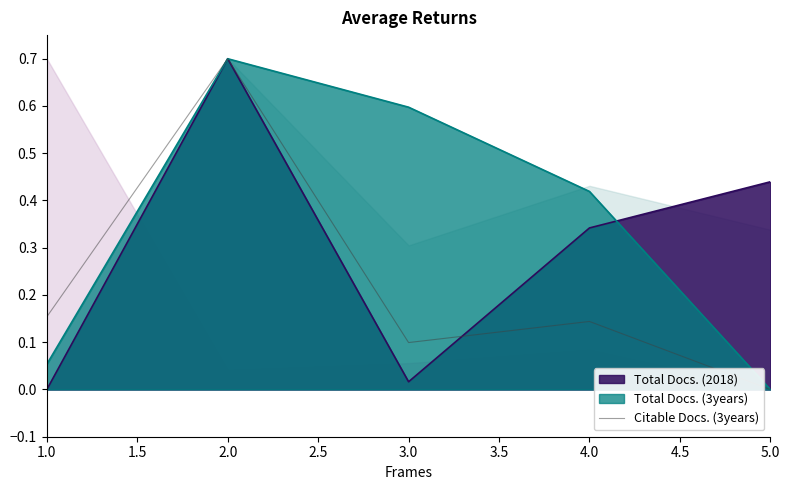

How many positive values are there?

4